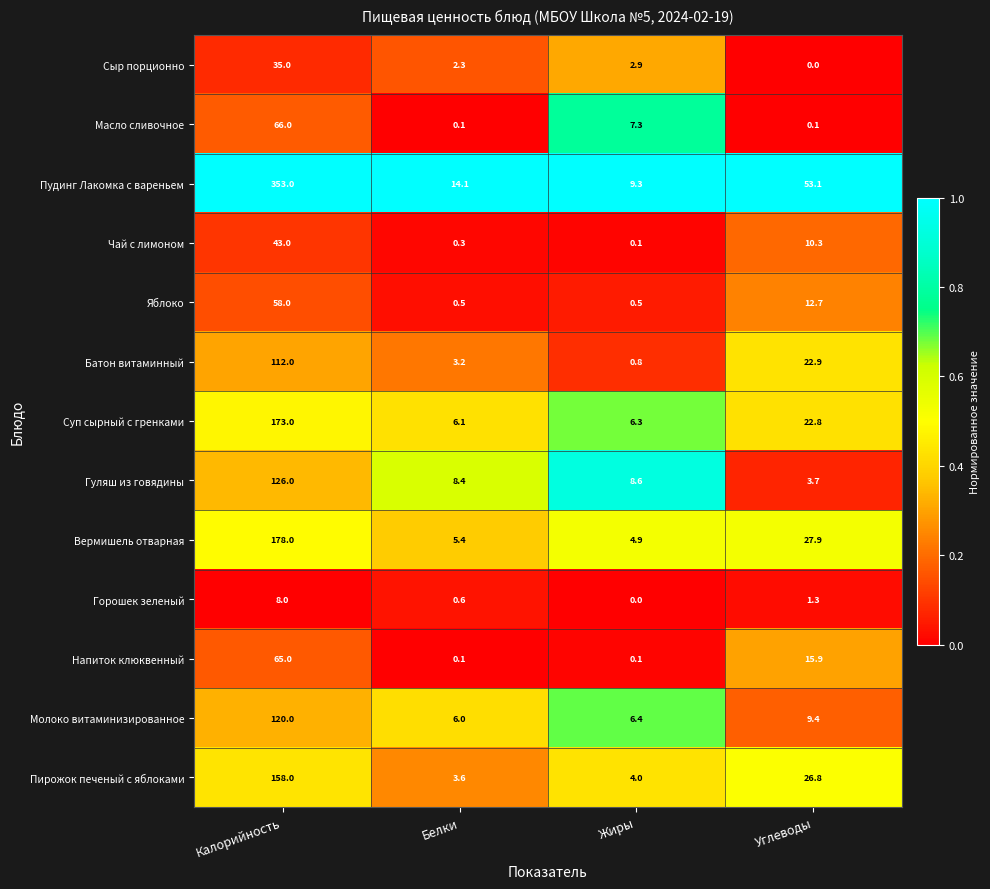

What is the maximum value shown in the chart?

353.0